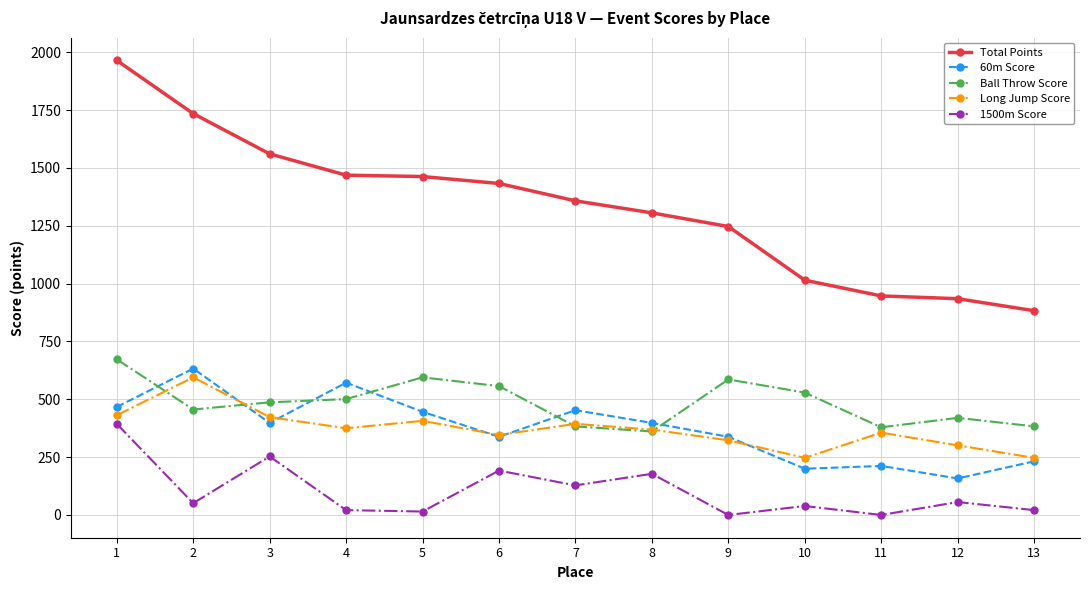

Does the chart have visible grid lines?

Yes